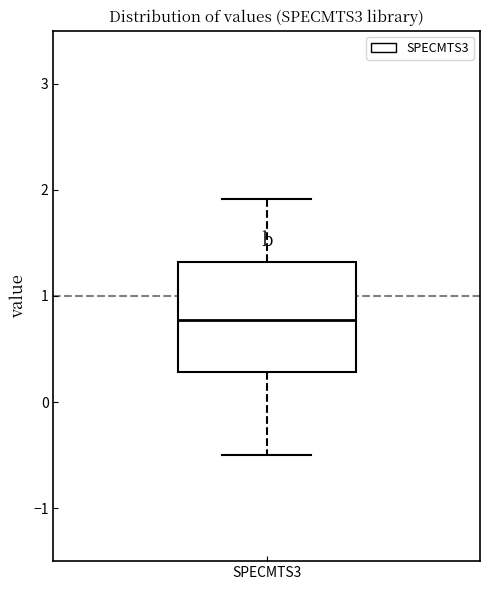

Read this box plot against the y-axis: the position of the median line, the range covered by the box, and the ends of both whiskers. The values are not printed on the chart, so give them approximately, as read against the axis.

median 0.8, box 0.3 to 1.3, whiskers -0.5 to 1.9